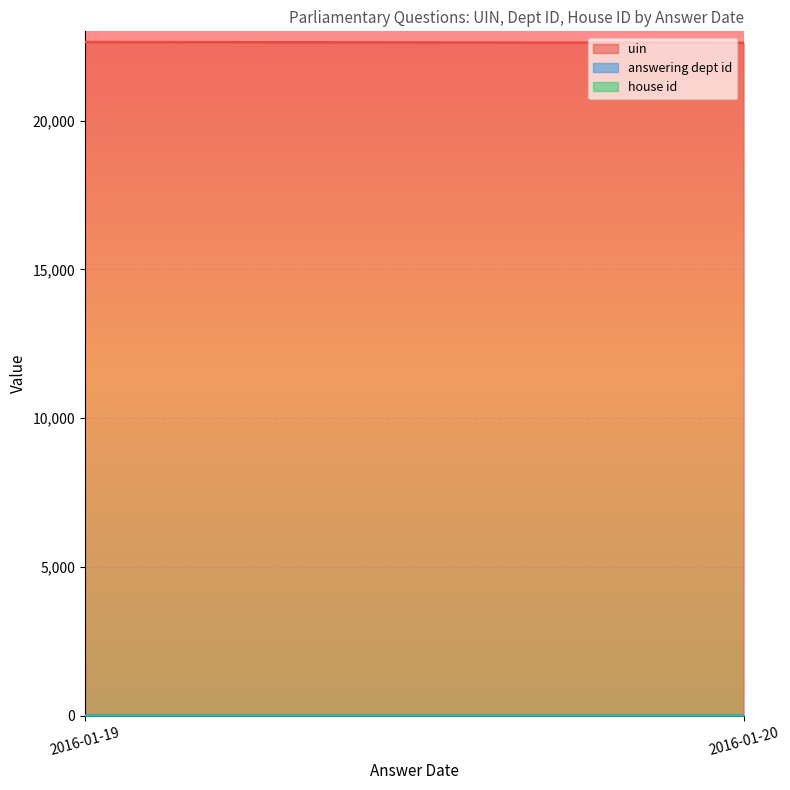

How many data points in uin are less than 22638?

5